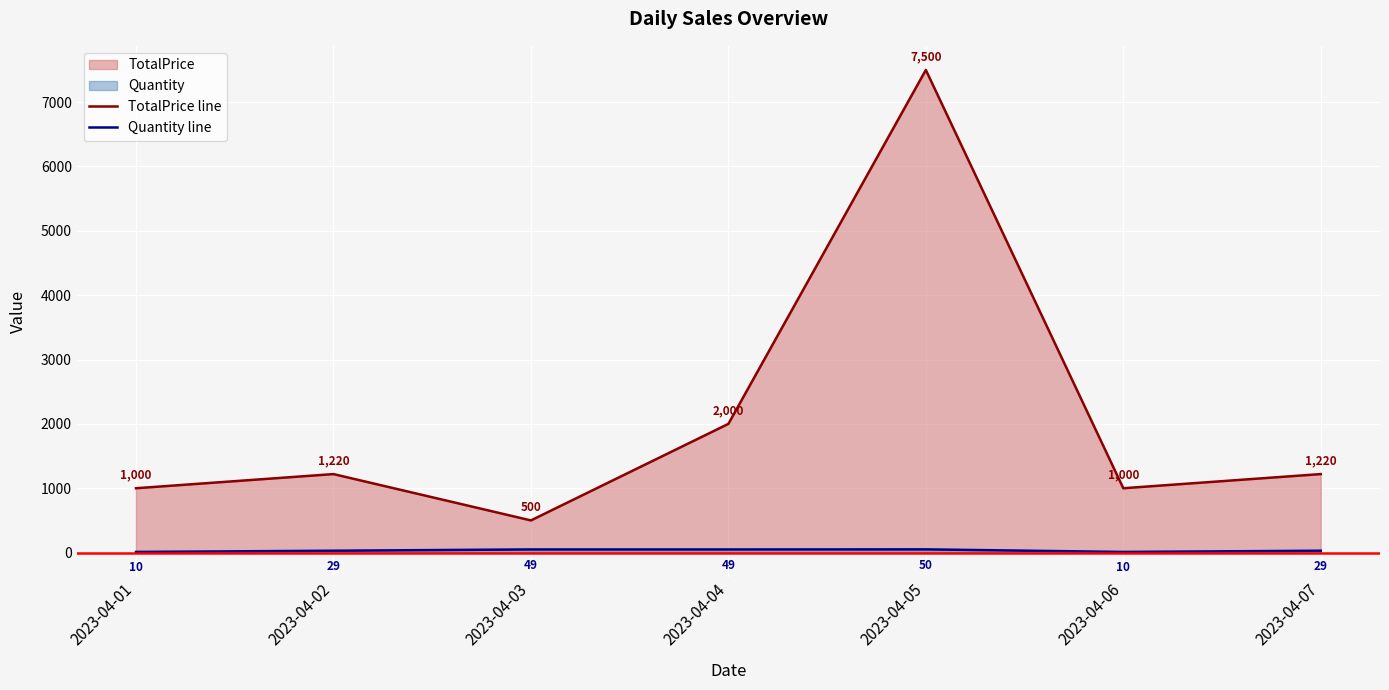

Read the Quantity line value at 2023-04-07, to the nearest 10.

30